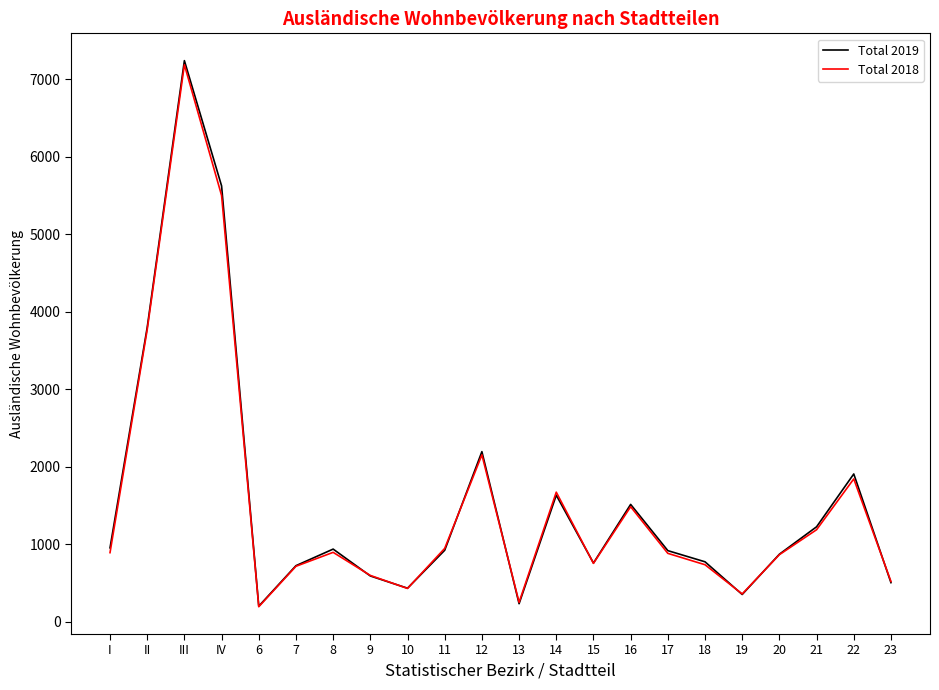

What is the minimum value for Total 2019?

199